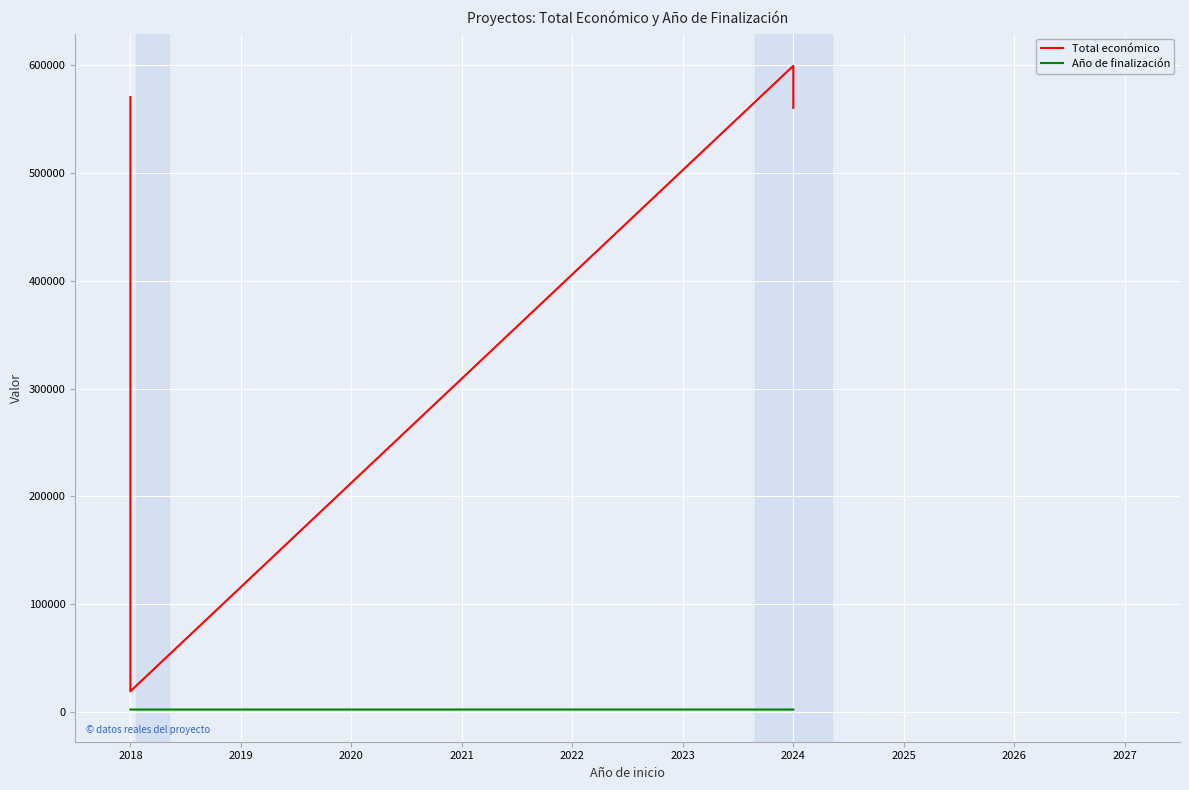

True or false: Año de finalización has more than 0 points higher than both neighbors.

False